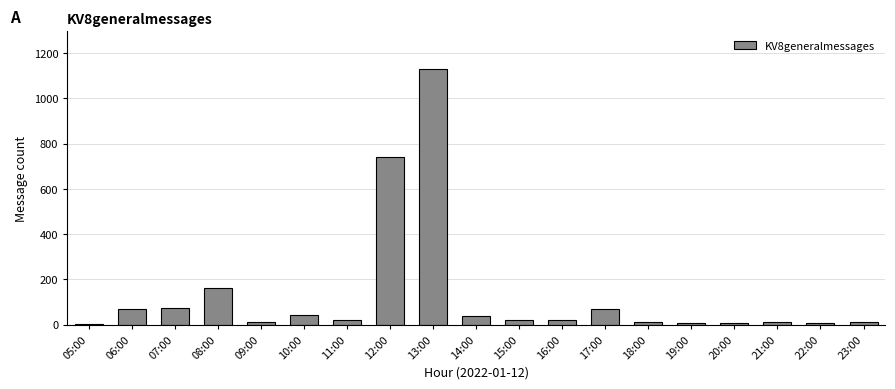

What is the average value?

129